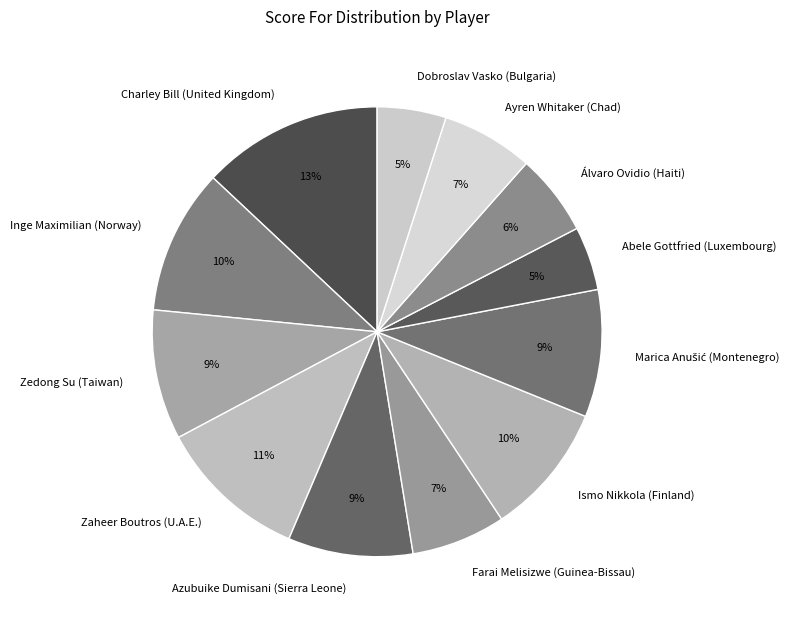

To the nearest percent, what is the average slice percentage?

8%